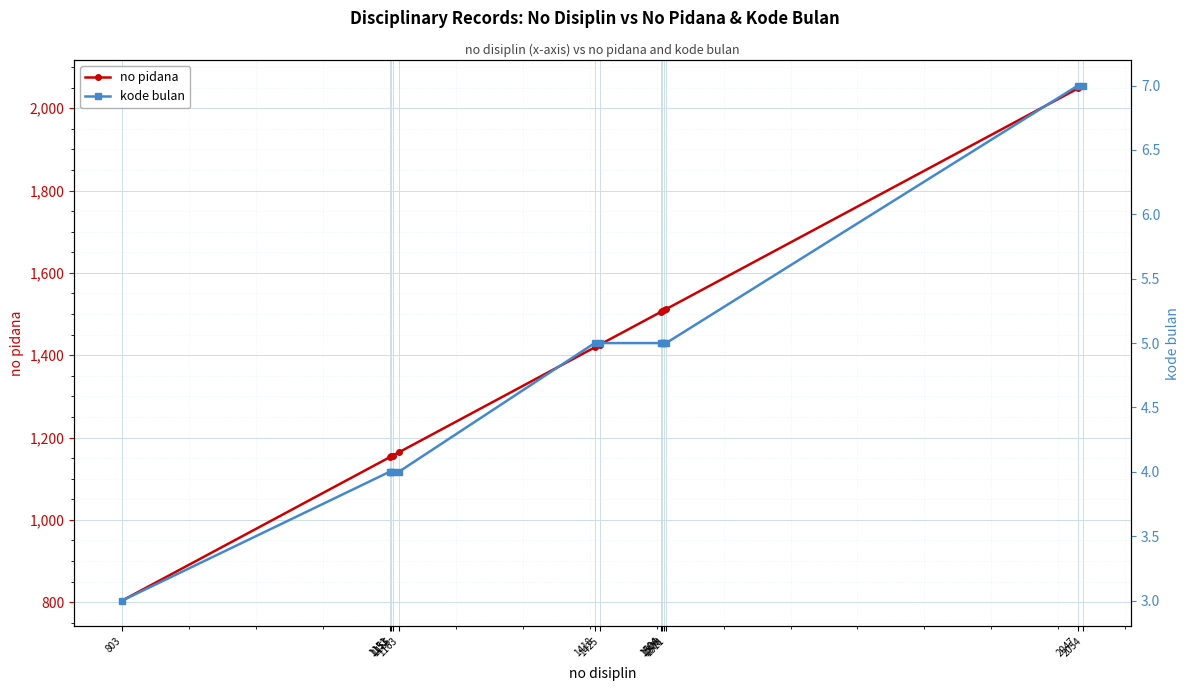

At which label does kode bulan first exceed 5?

2047